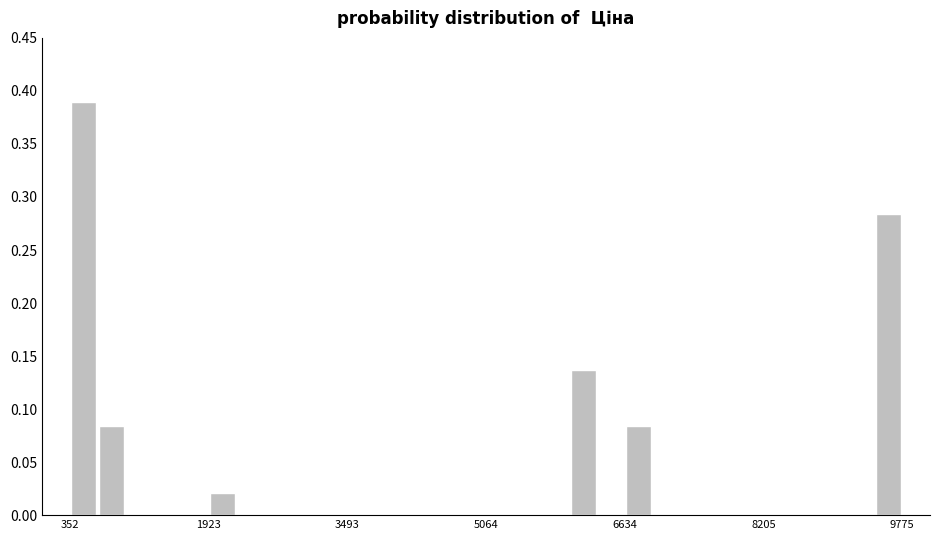

Read against the x-axis, roughly where is the centre of the tallest bar?

600